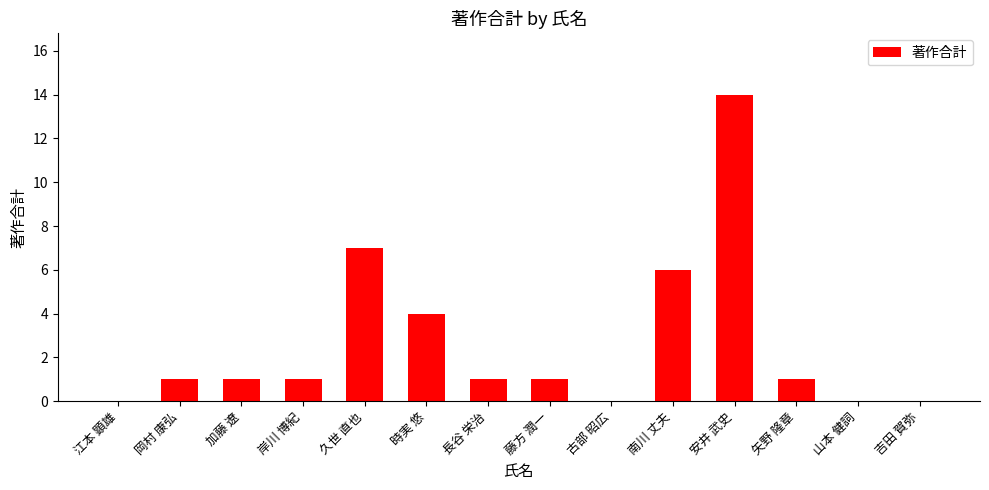

What is the ratio of the value at 矢野 隆章 to the value at 長谷 栄治?

1.0